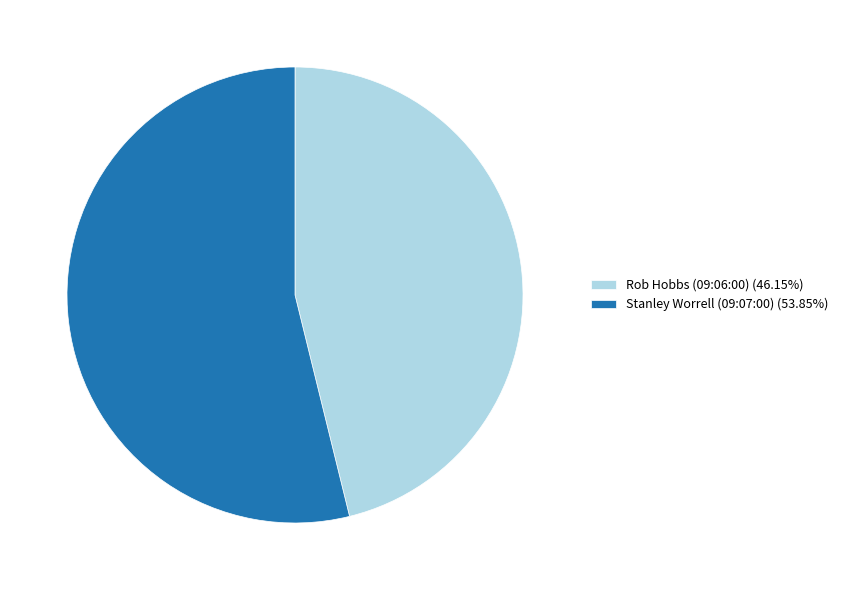

Does any single category account for the majority?

Yes